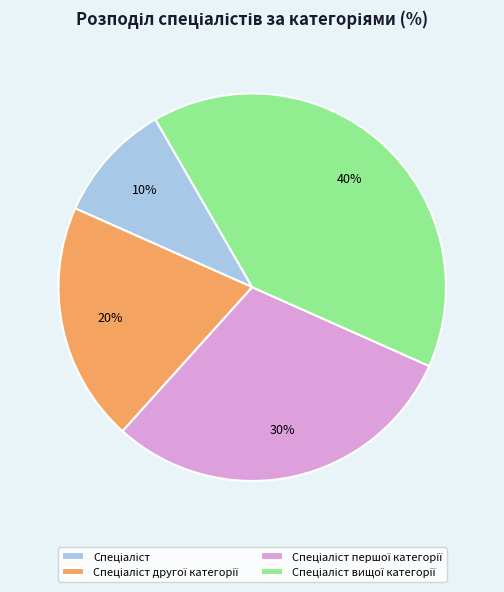

Count the number of slices in the pie.

4